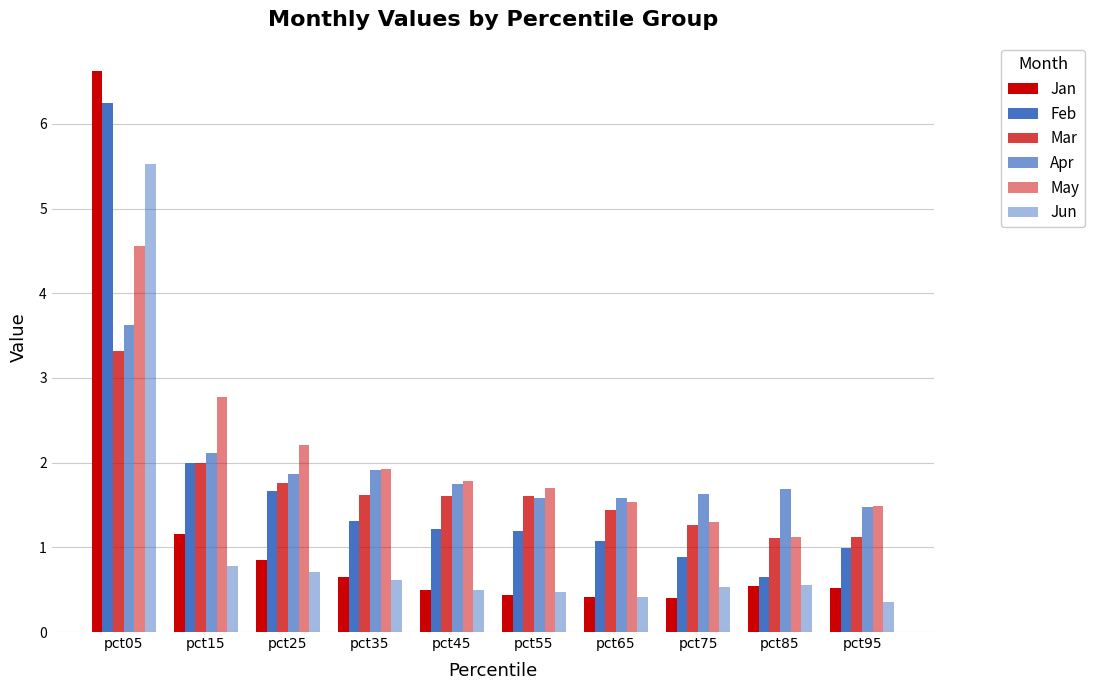

Are the bars grouped side by side (vs. stacked)?

Yes